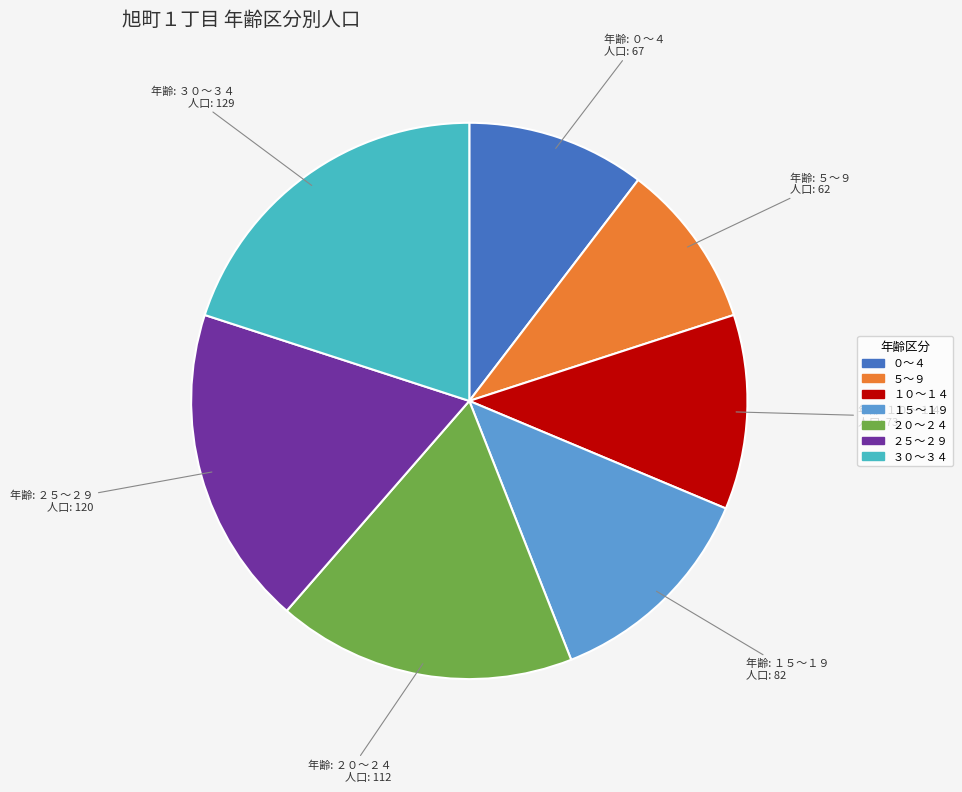

What is the smallest slice in the pie chart?

５～９